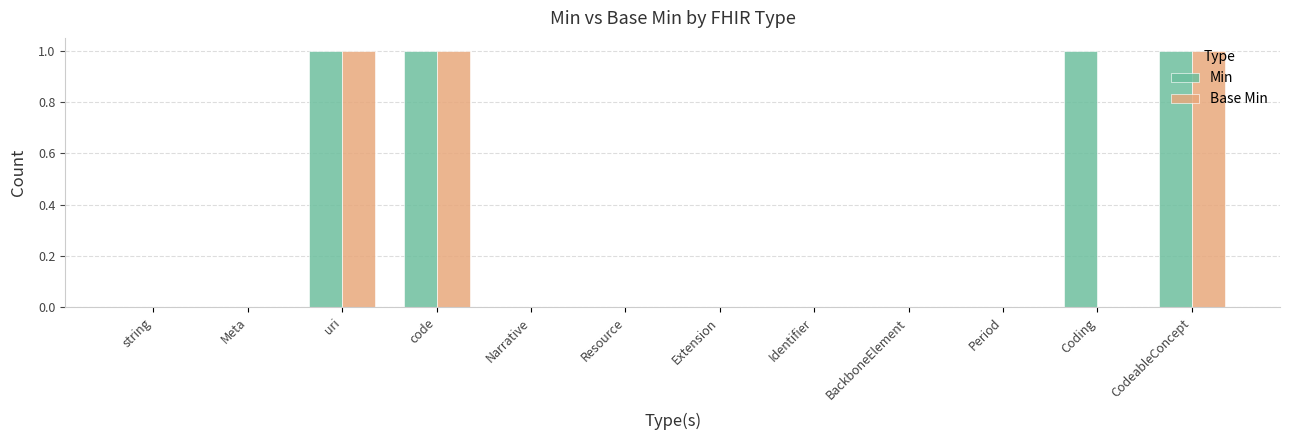

What is the sum of all Min values?

4